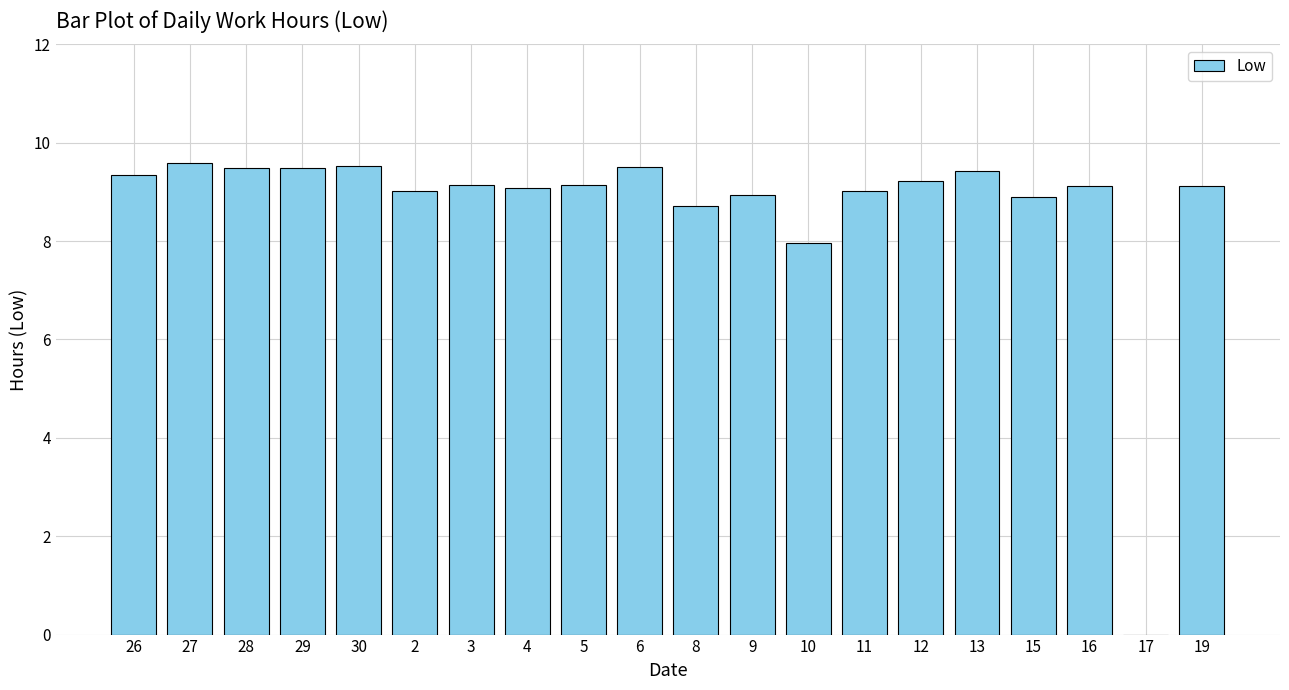

Approximately how many times larger is the value at 13 compared to 9?

1.1